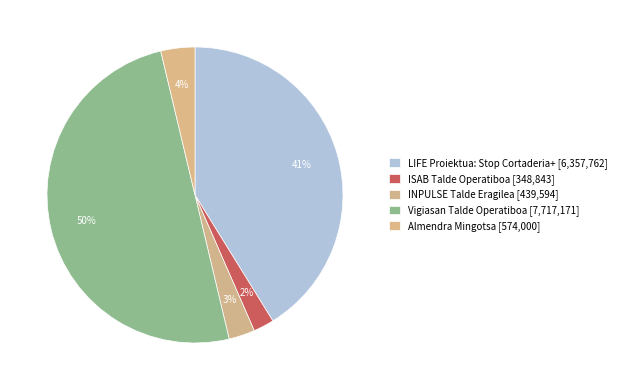

The Vigiasan Talde Operatiboa slice represents 57% of the pie. True or false?

False